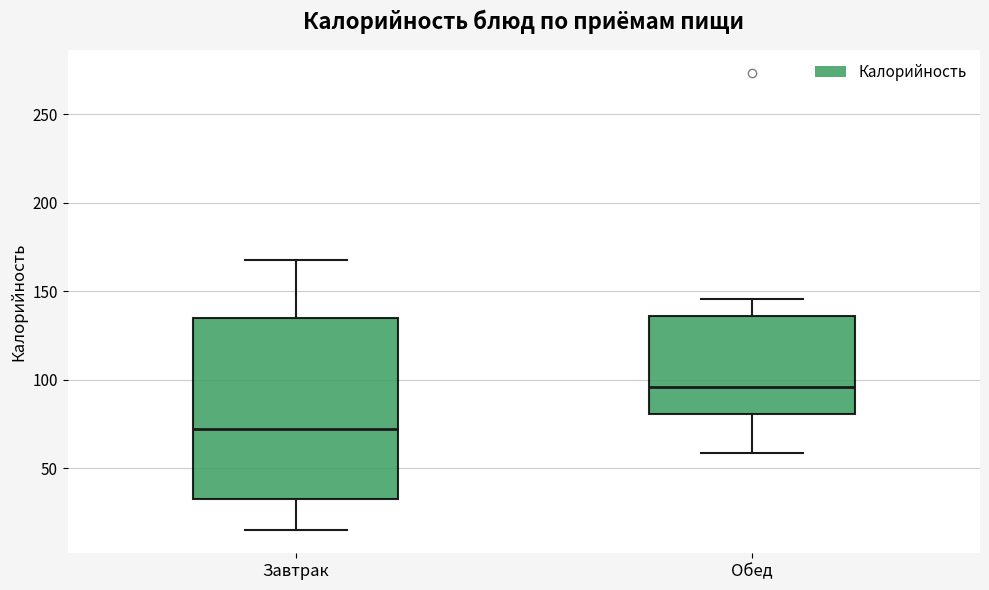

Which box has the lowest median line?

Завтрак